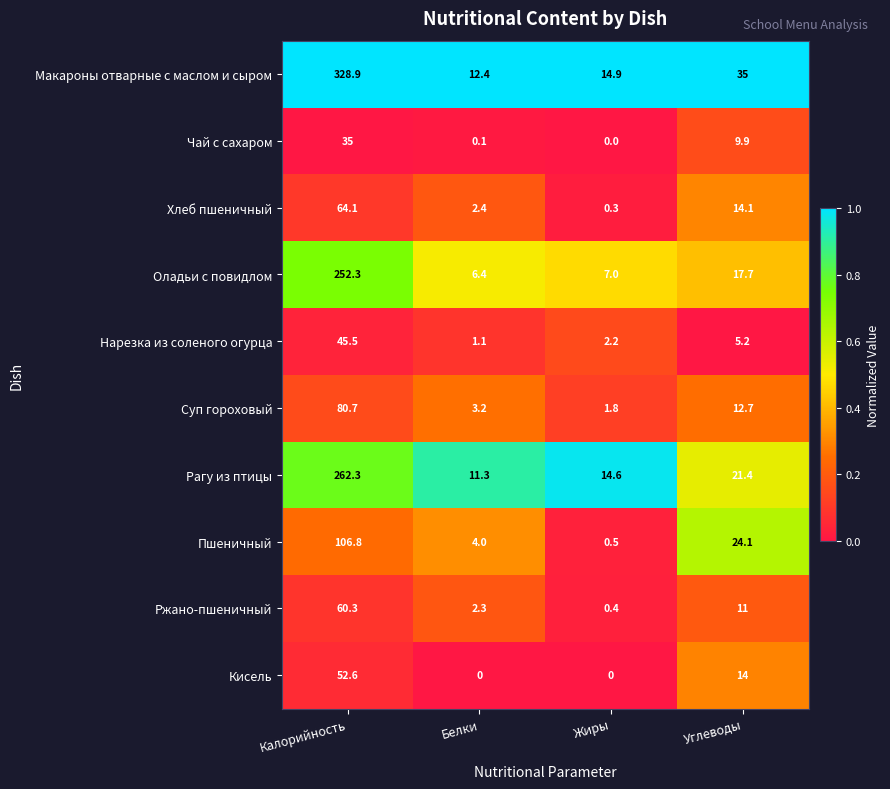

At which category is the sum across all series the highest?

Калорийность